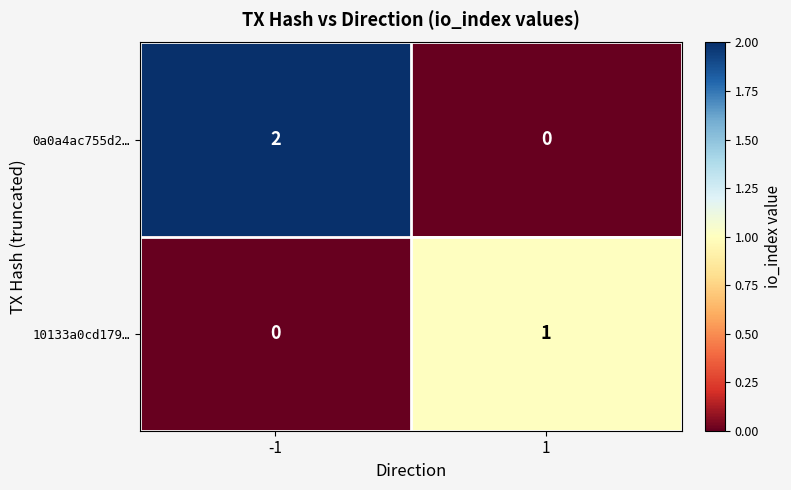

Reading right to left, transcribe all the data shown in this chart.

0a0a4ac755d2…: 1=0	-1=2
10133a0cd179…: 1=1	-1=0